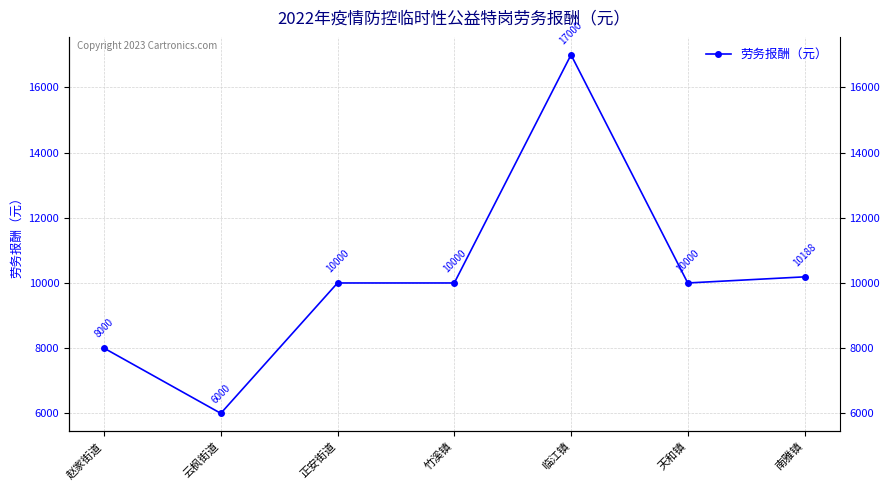

Is it true that the value at 天和镇 is 4991.8?

False